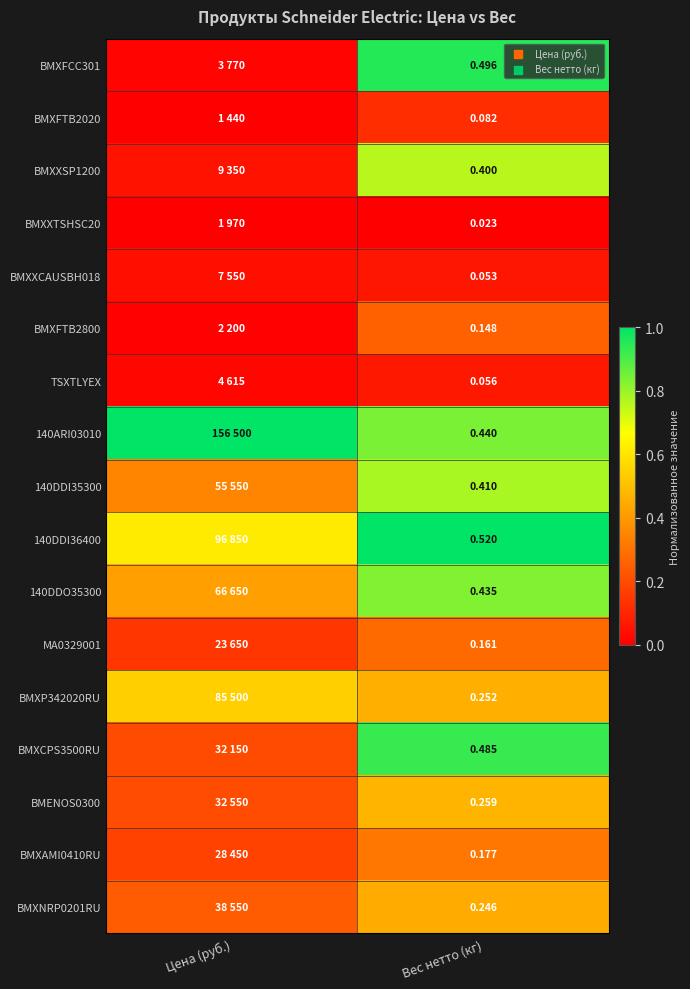

True or false: BMXFTB2020 has a value of 0.2 at Вес нетто (кг).

False